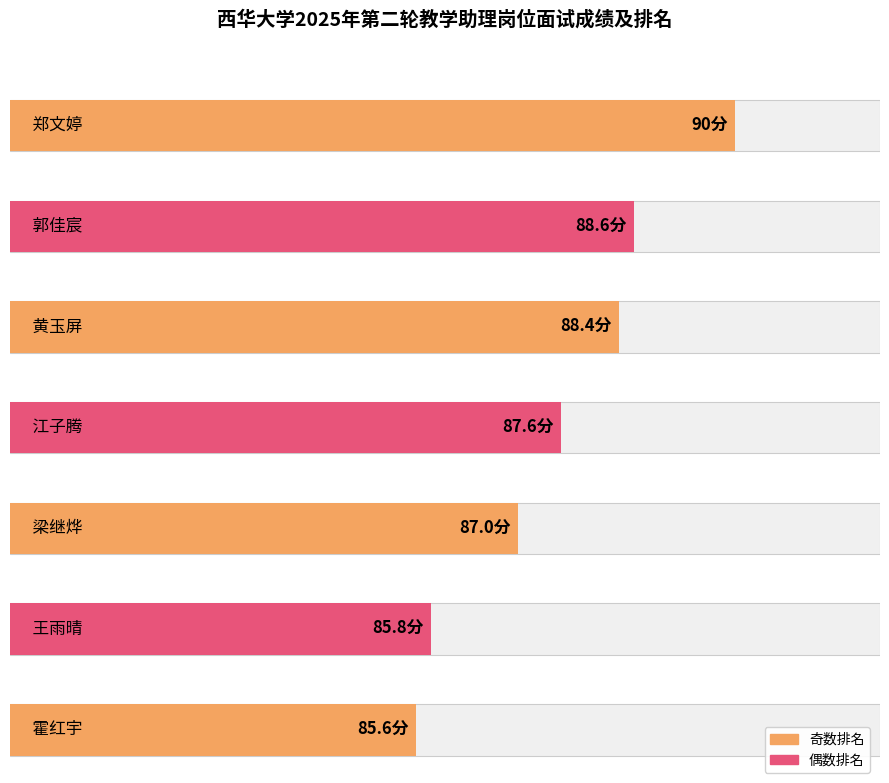

What is the value of the 6th bar from the left?

85.8